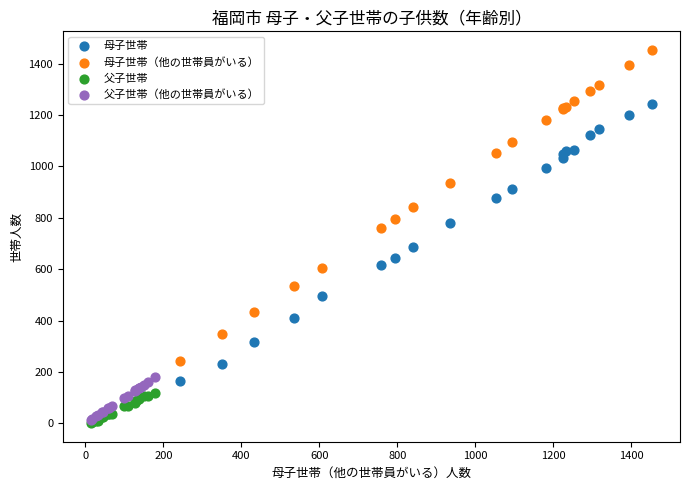

Which series has the largest Y range (max minus min)?

母子世帯（他の世帯員がいる）